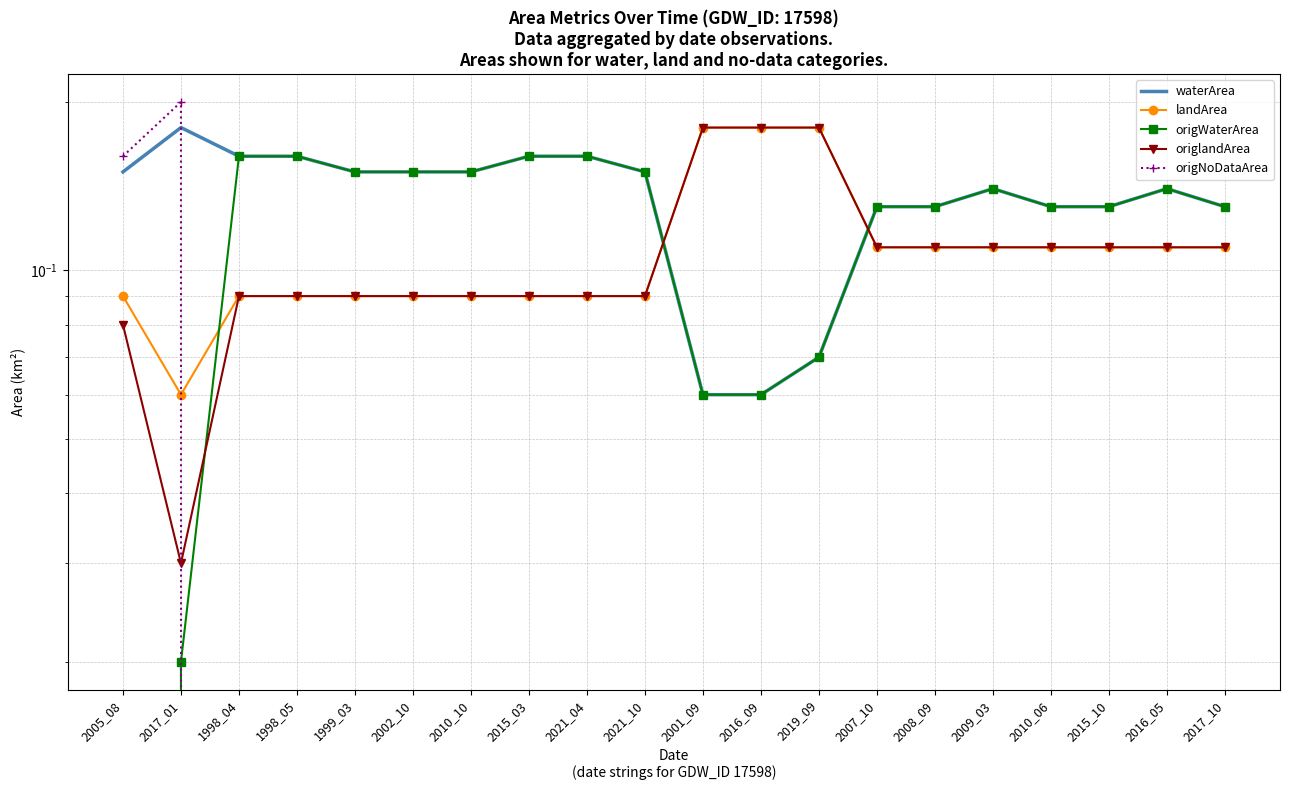

What is the difference between the second highest and minimum values in the origlandArea series?

0.1